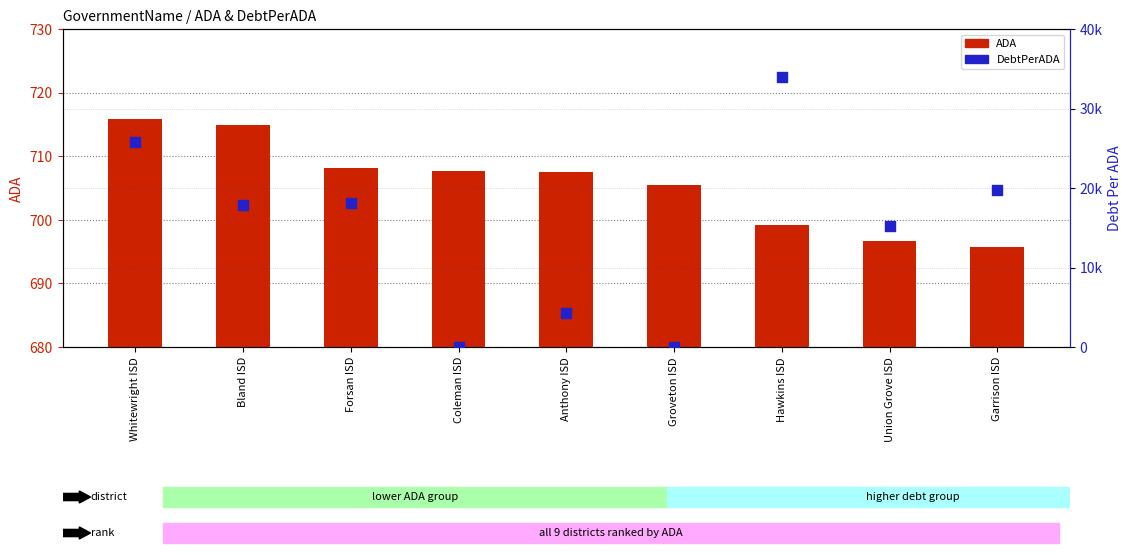

What is the total value across all series at Bland ISD?

18603.6